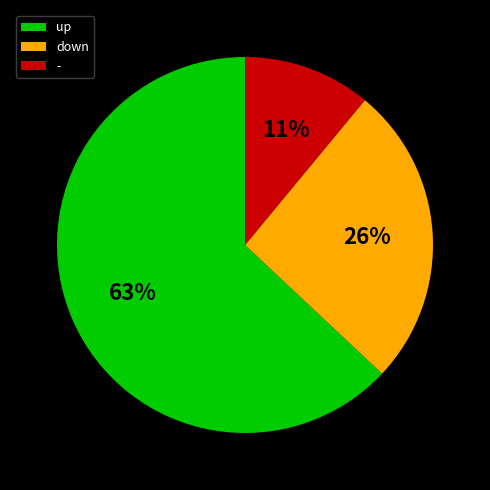

What is the ratio of the value at up to the value at down?

2.4